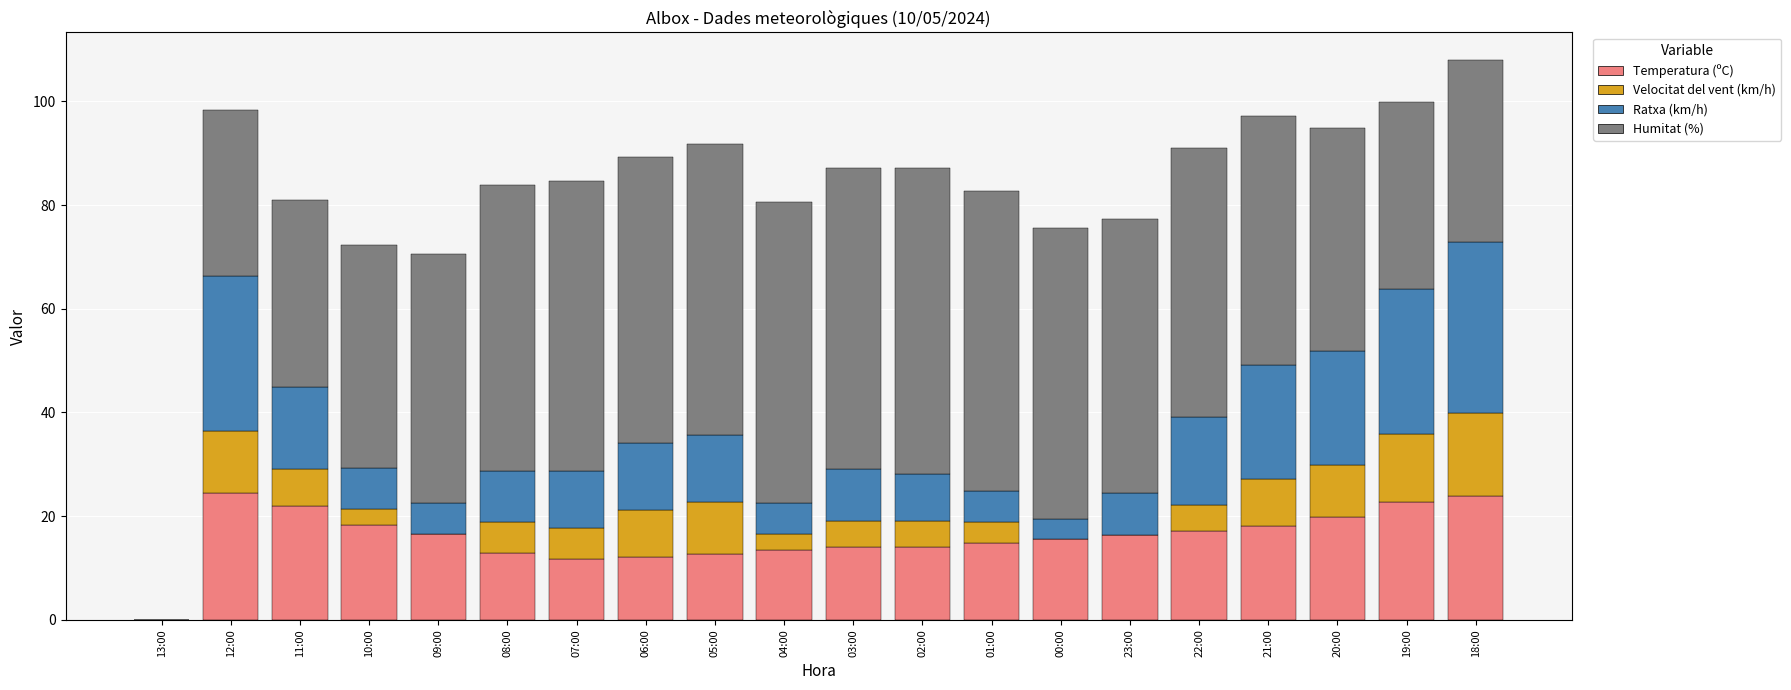

What is the highest value of the Temperatura (ºC) series?

24.4